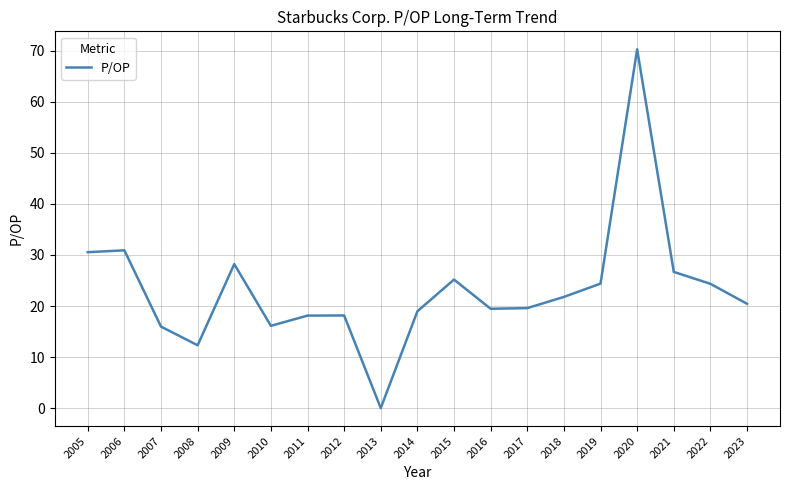

What is the difference between the second highest and minimum values?

30.9